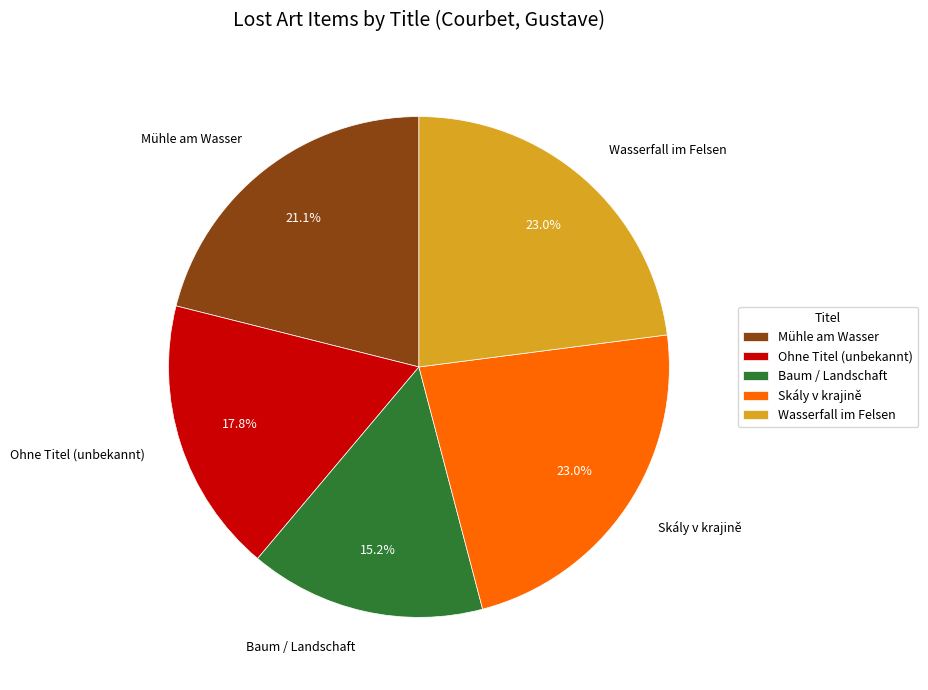

To the nearest percent, what is the difference between the largest and smallest slice percentages?

8%